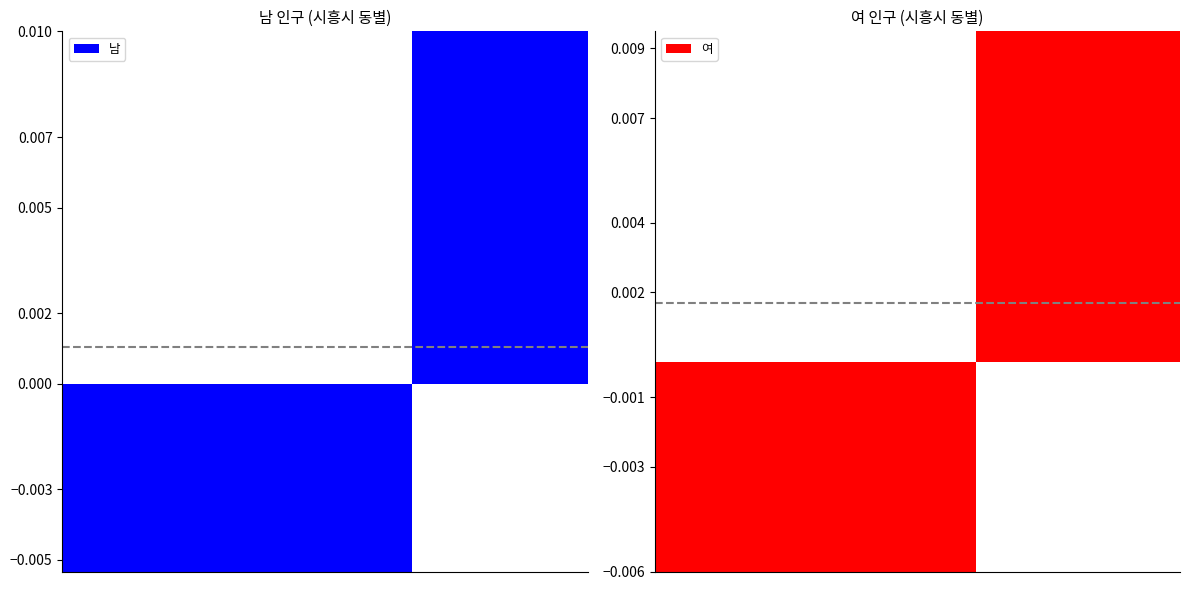

Is it true that 여 equals -2114.3 at 10?

False